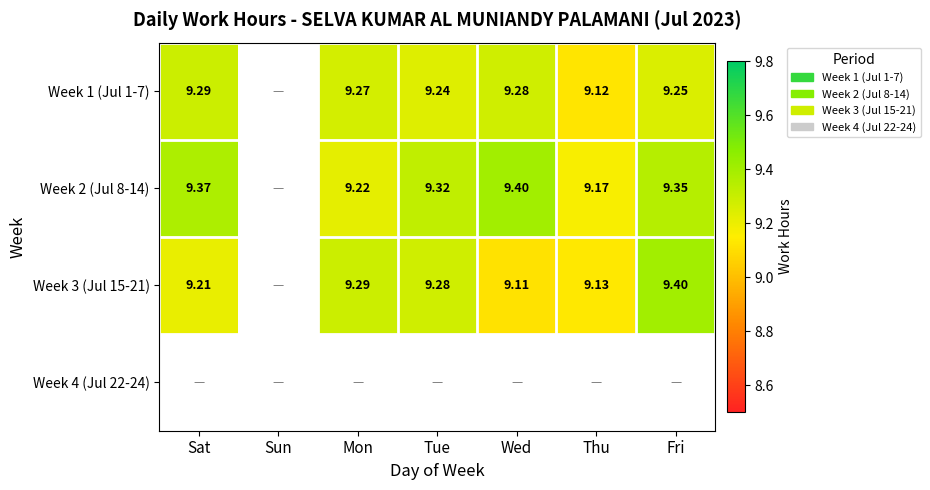

Is the value of Week 1 (Jul 1-7) at Mon greater than the value of Week 2 (Jul 8-14) at Sat?

No